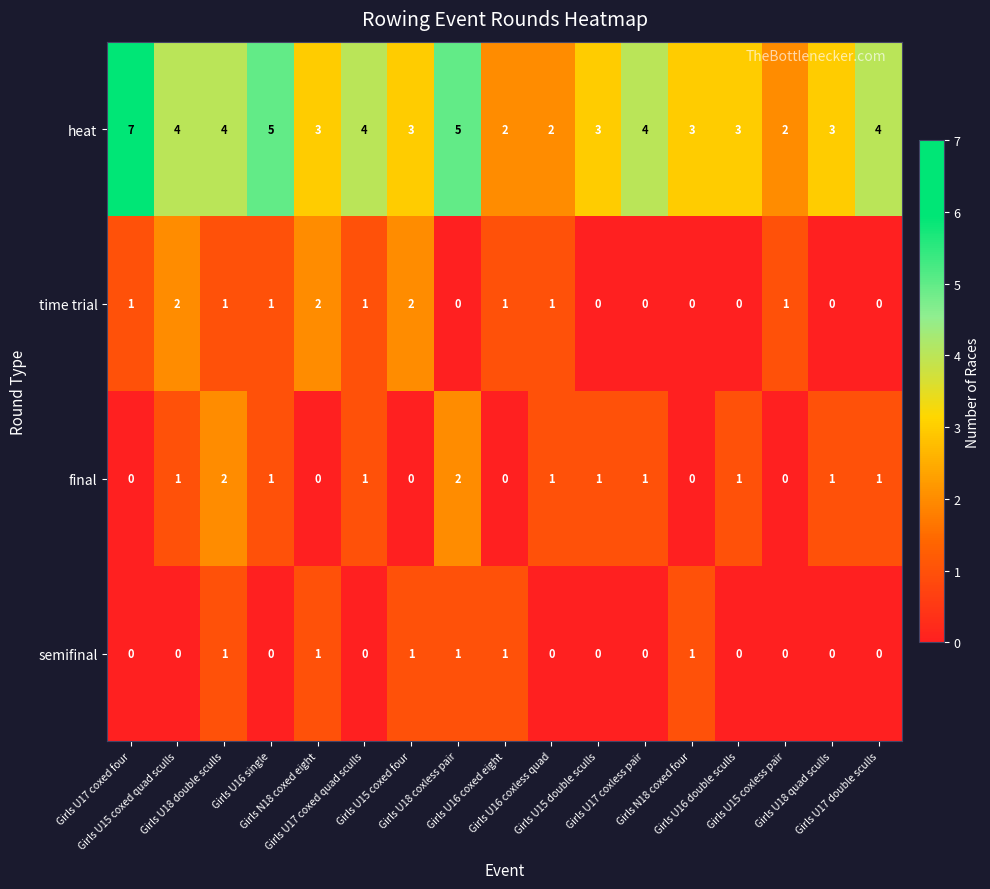

What is the maximum value shown in the chart?

7